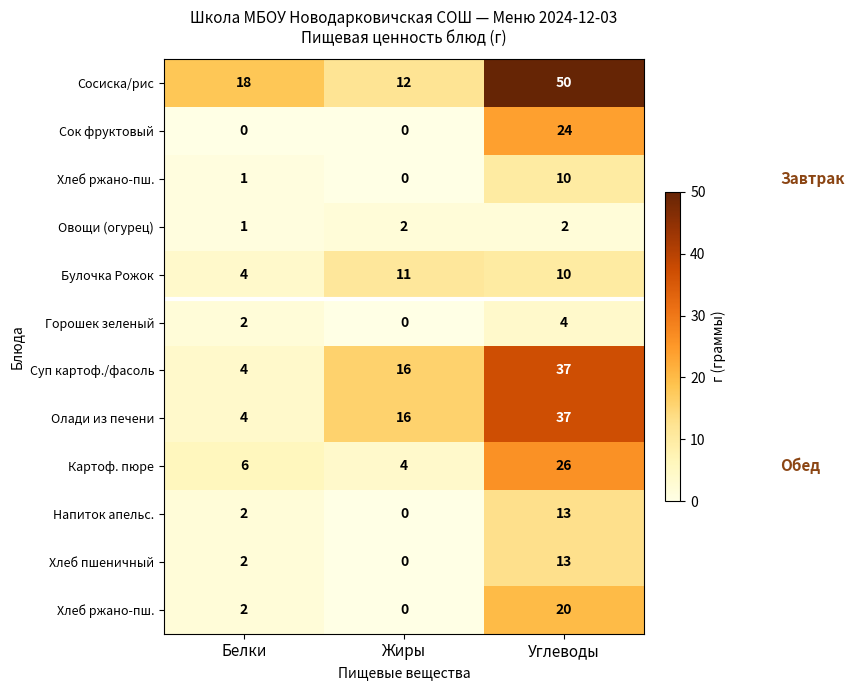

Count the number of data series in this chart.

12